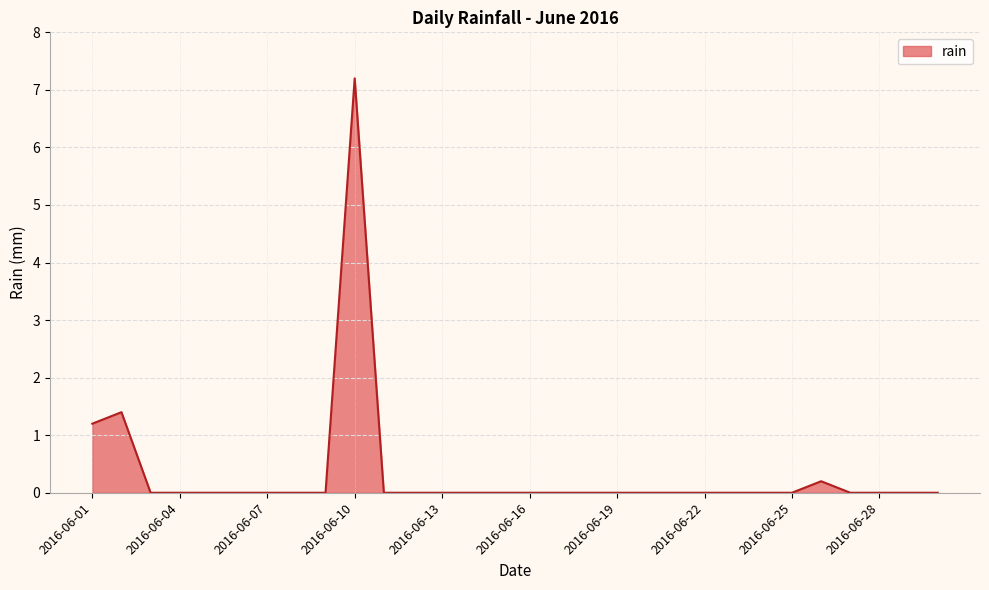

What is the greatest value displayed?

7.2